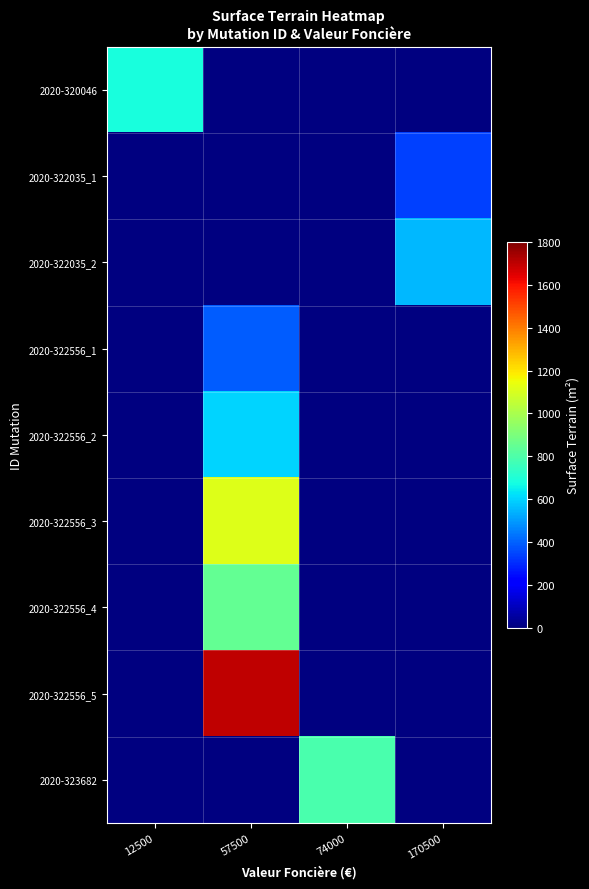

Which category has the lowest value across all series?

170500